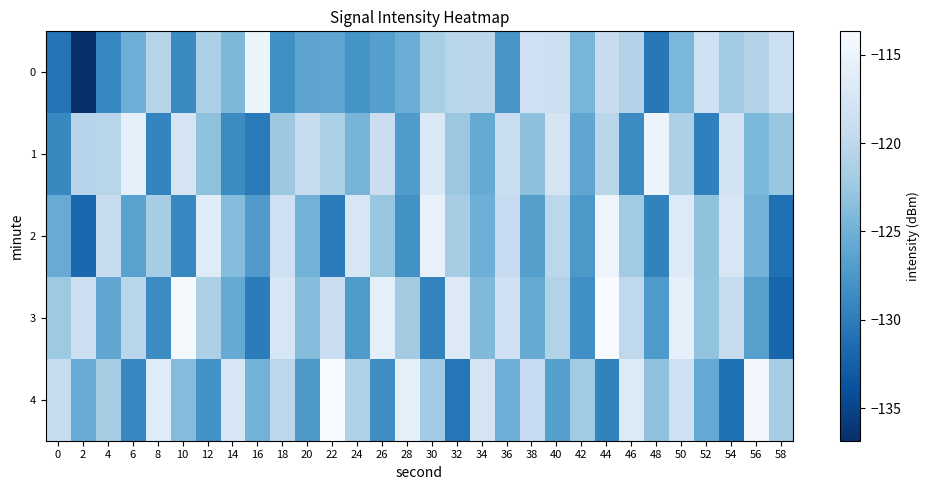

Between 16 and 44, which series saw the biggest shift?

3